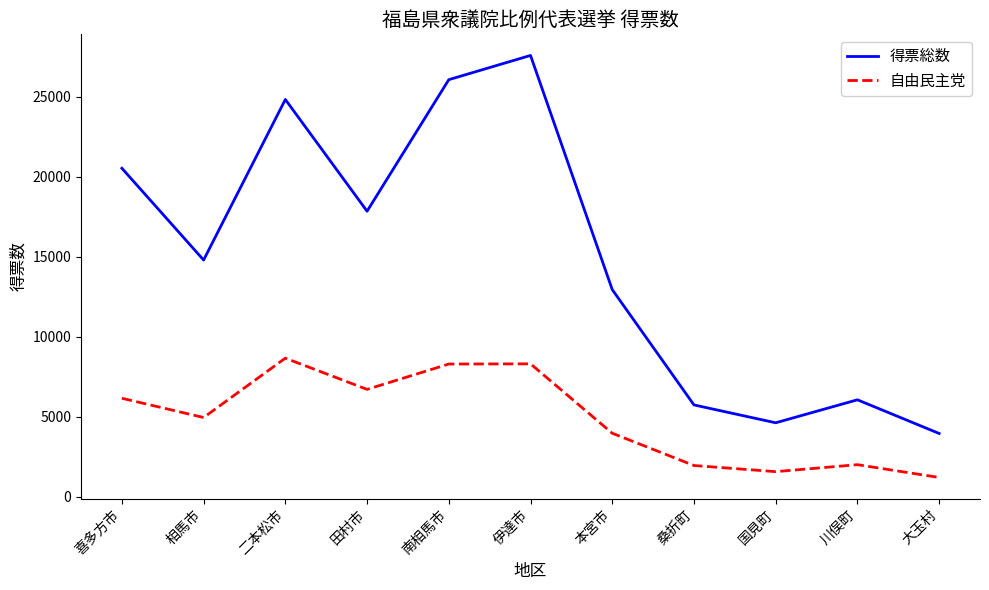

What is the average value of the 得票総数 series?

15010.7